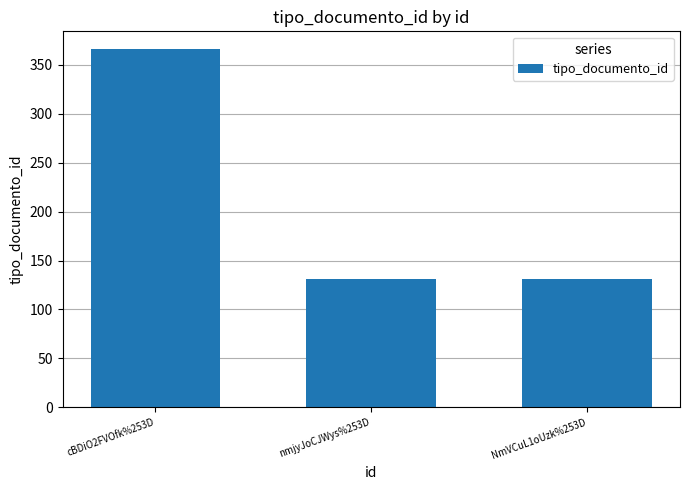

What is the difference between the maximum and minimum values?

235